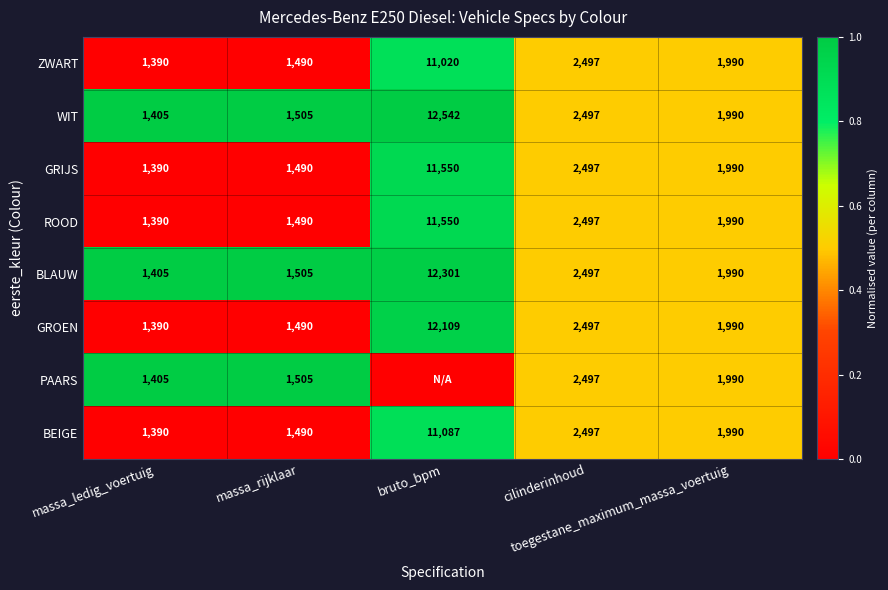

What is the spread (max minus min) of values at massa_rijklaar?

15